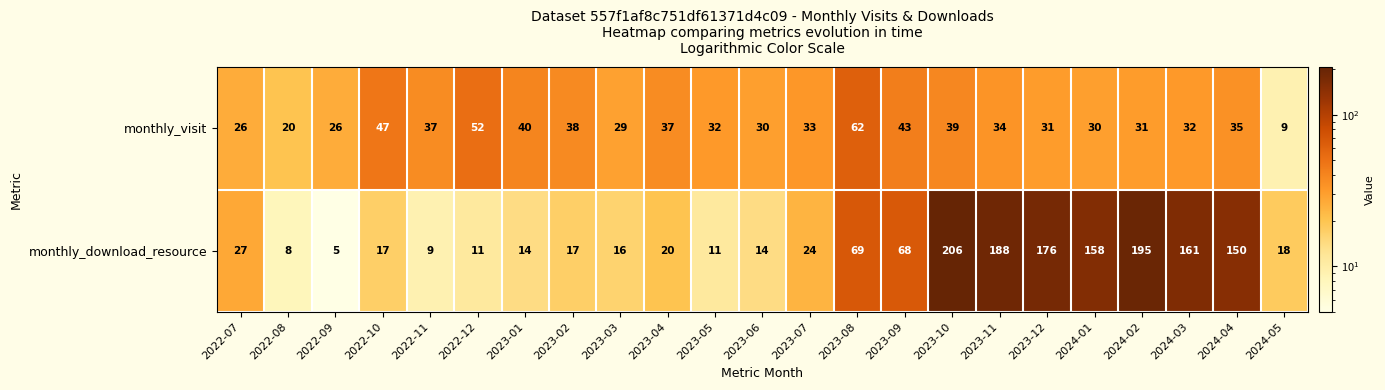

At how many categories does at least one series exceed 183?

3